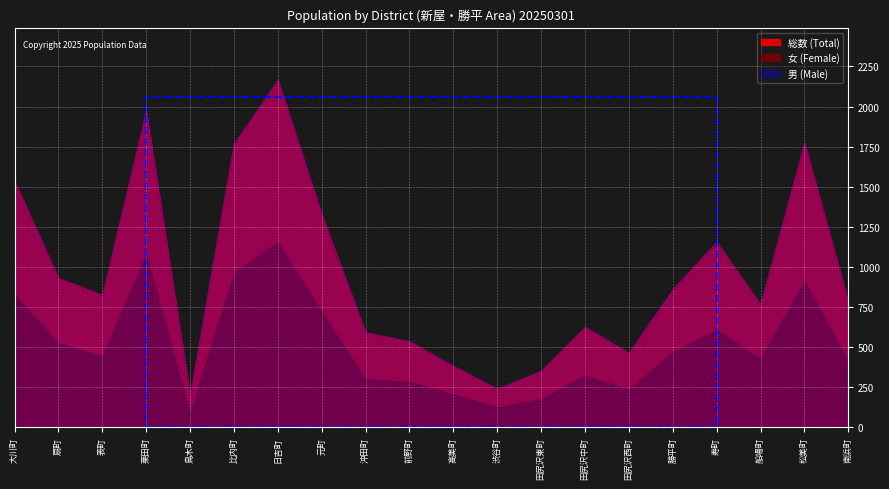

Read the 総数 (Total) value at 船場町.

766